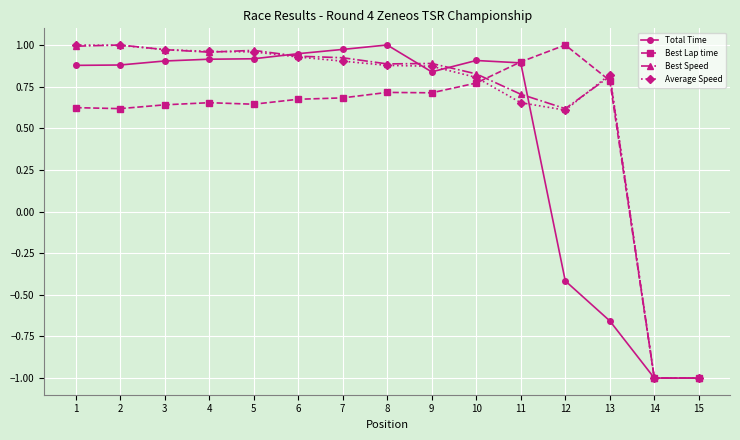

How many values in the Average Speed series exceed 0?

13